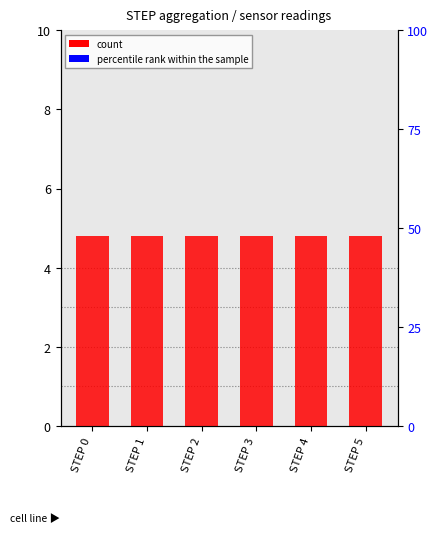

What is the value of the count bar at the 5th from the left?

4.8